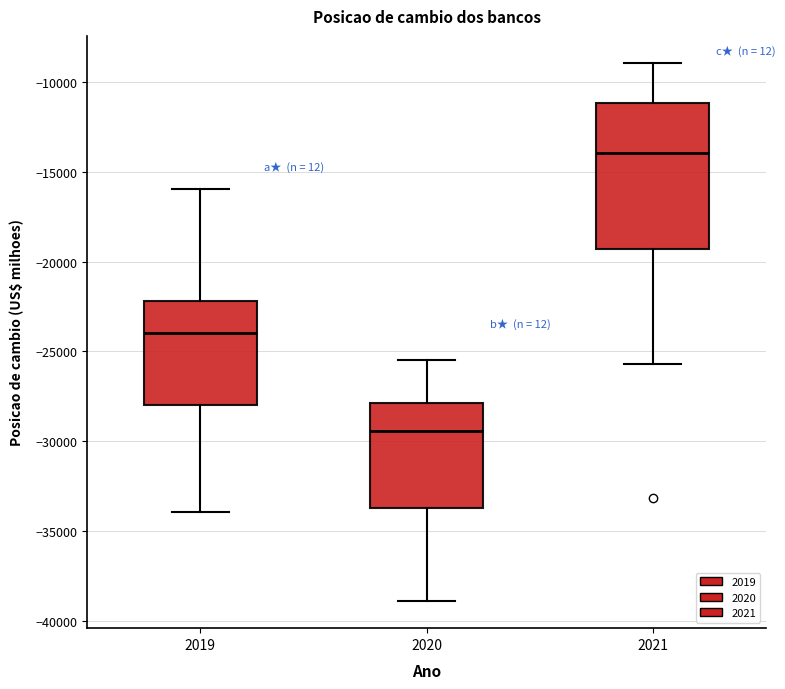

Where does the lower whisker of the box at x = 2021 end on the y-axis? The values are not printed on the chart, so give them approximately, as read against the axis.

-25500